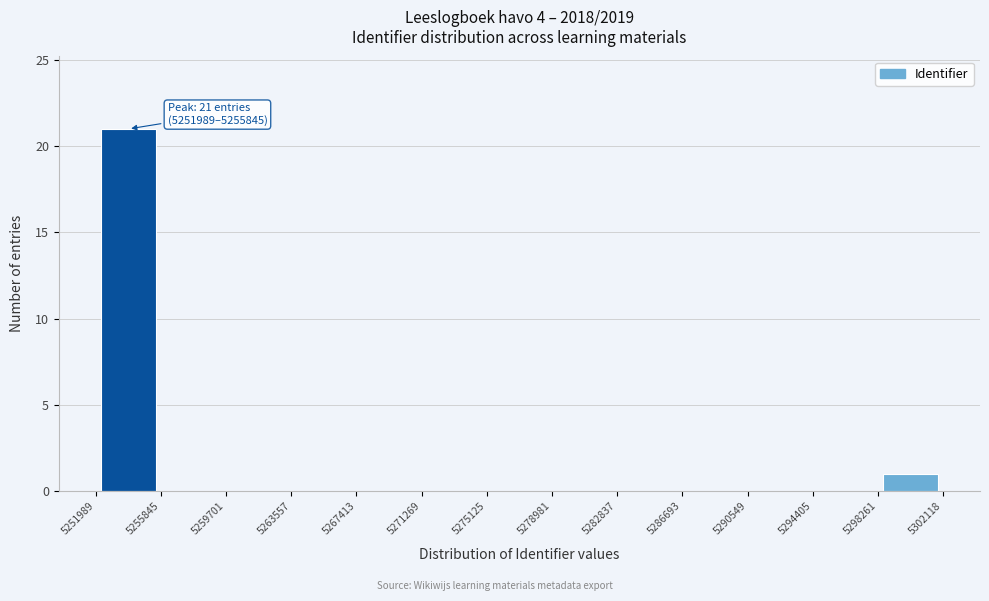

Over which range of the x-axis is the bar tallest?

5251989 to 5255845